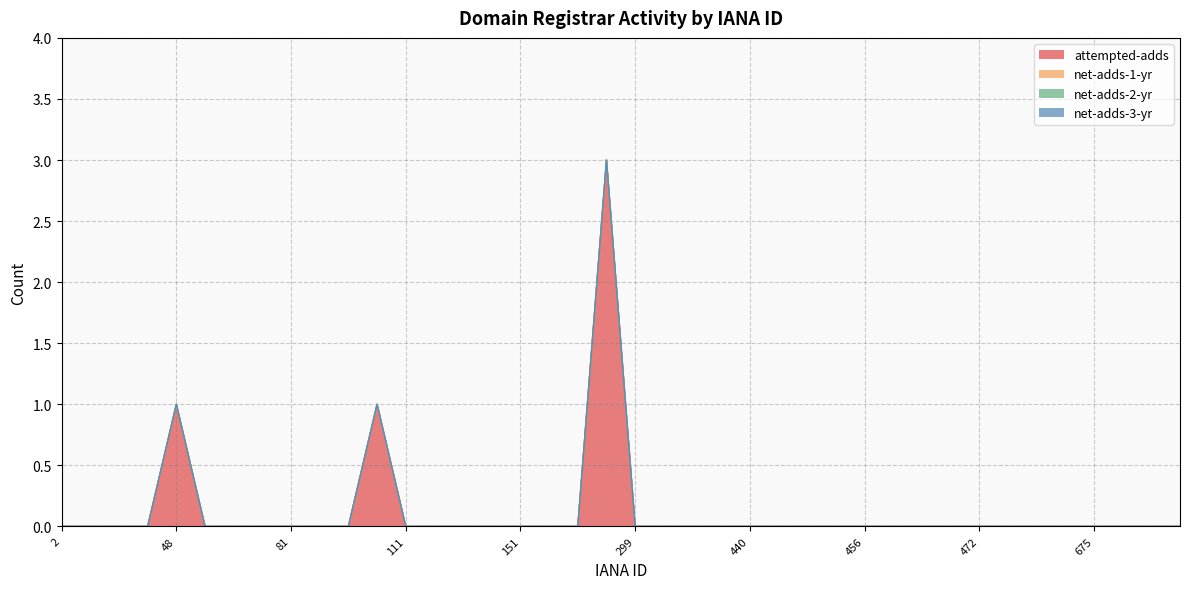

Reading left to right, extract all data points from this chart.

attempted-adds: 0	0	0	0	1	0	0	0	0	0	0	1	0	0	0	0	0	0	0	3	0	0	0	0	0	0	0	0	0	0	0	0	0	0	0	0	0	0	0	0
net-adds-1-yr: 0	0	0	0	0	0	0	0	0	0	0	0	0	0	0	0	0	0	0	0	0	0	0	0	0	0	0	0	0	0	0	0	0	0	0	0	0	0	0	0
net-adds-2-yr: 0	0	0	0	0	0	0	0	0	0	0	0	0	0	0	0	0	0	0	0	0	0	0	0	0	0	0	0	0	0	0	0	0	0	0	0	0	0	0	0
net-adds-3-yr: 0	0	0	0	0	0	0	0	0	0	0	0	0	0	0	0	0	0	0	0	0	0	0	0	0	0	0	0	0	0	0	0	0	0	0	0	0	0	0	0